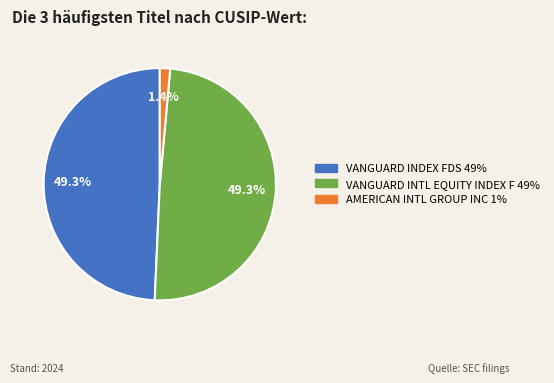

Count the number of slices in the pie.

3